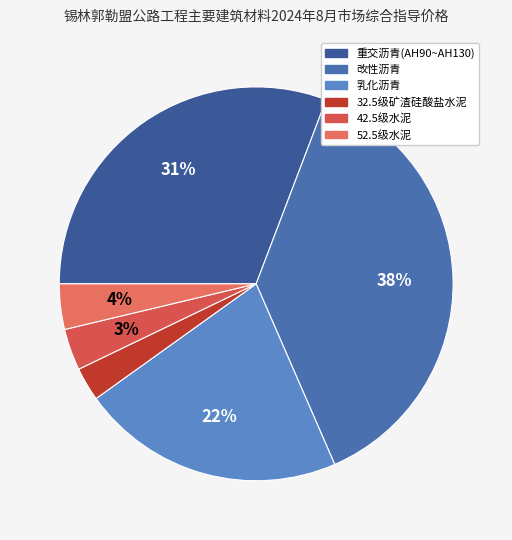

What percentage is the 乳化沥青 slice, to the nearest percent?

22%